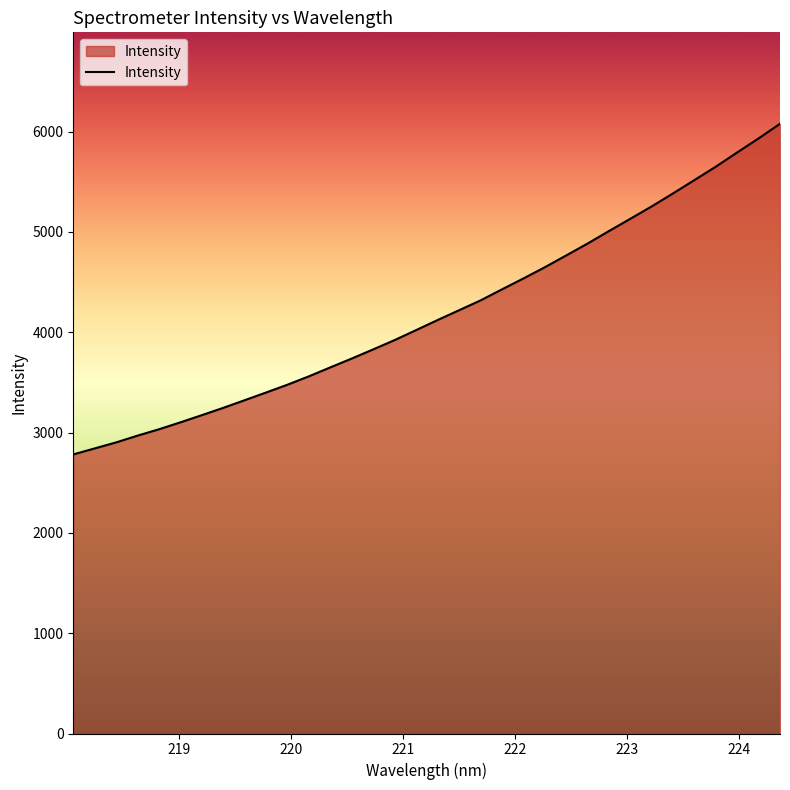

What is the minimum value shown in the chart?

2781.8